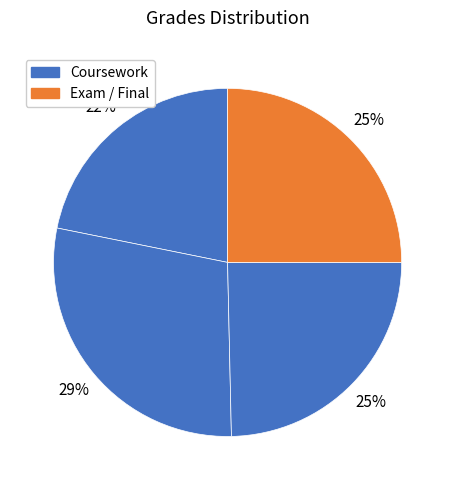

How many segments does this pie chart have?

4